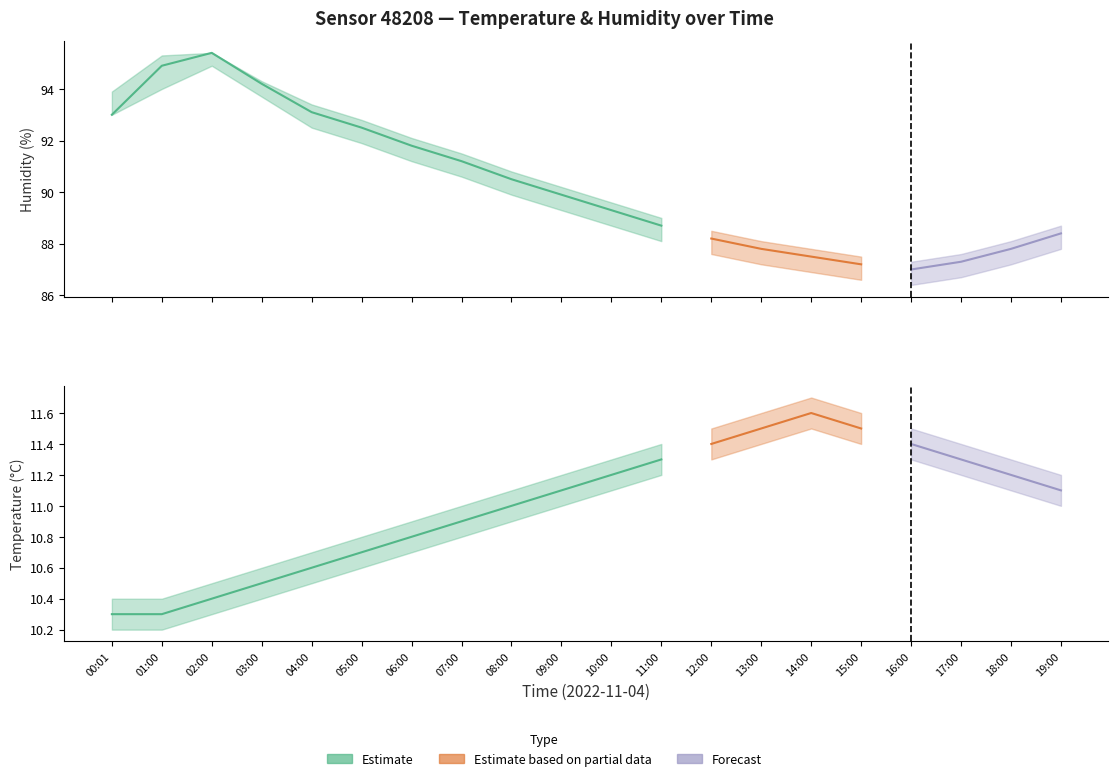

True or false: humidity_lower and humidity_upper intersect in this chart.

False